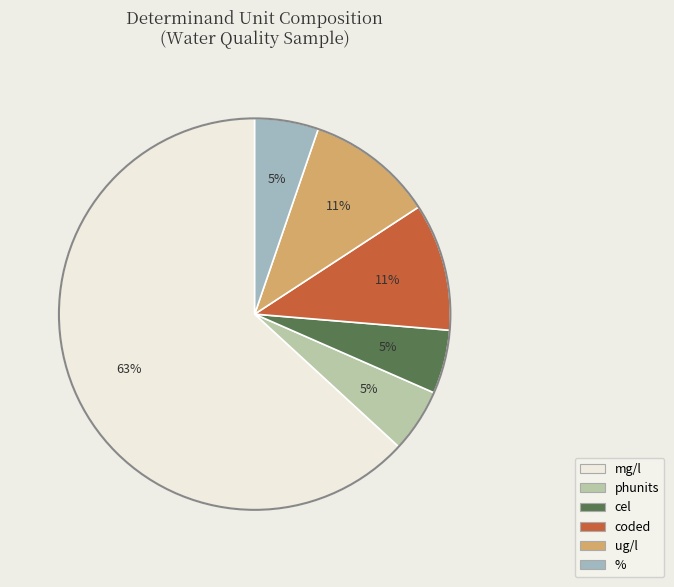

What is the smallest slice in the pie chart?

phunits